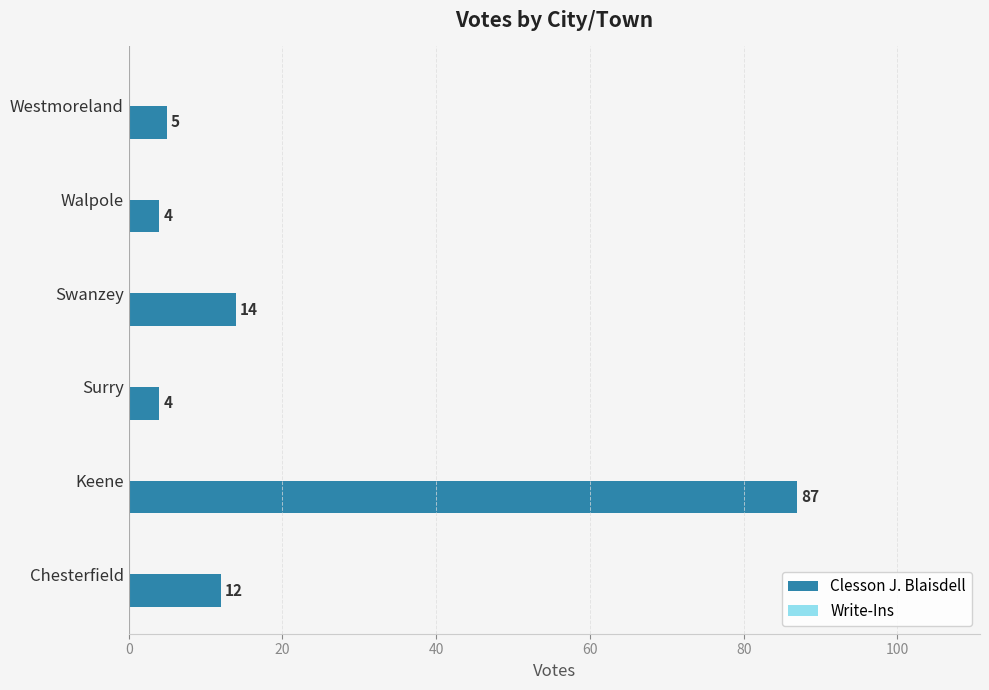

How many series are shown in this chart?

1